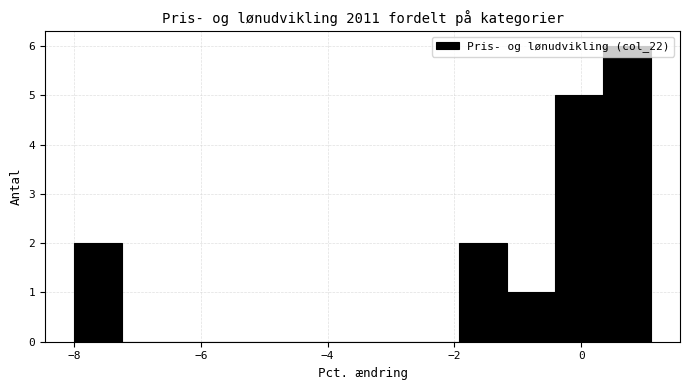

Read against the x-axis, roughly where is the centre of the tallest bar?

0.8